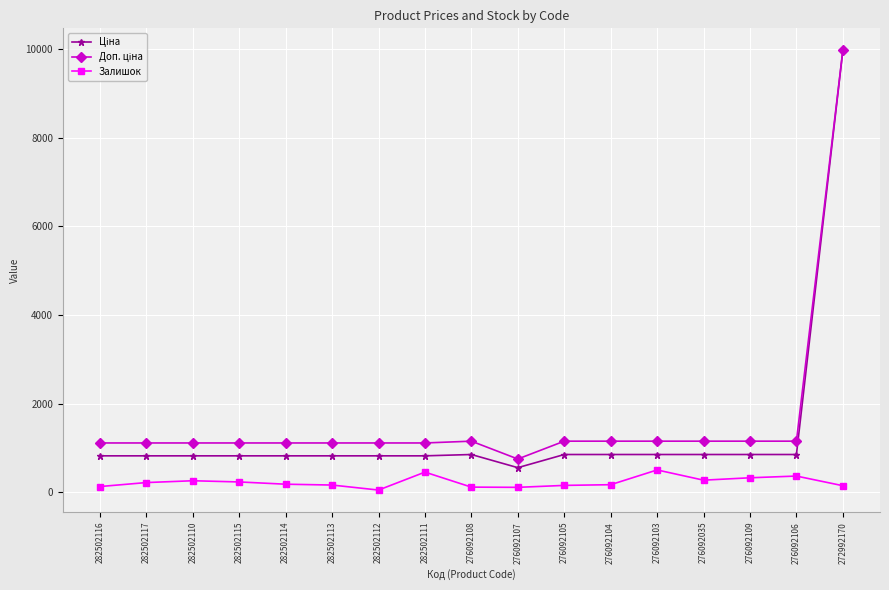

True or false: Залишок has more than 2 interior local peaks.

True